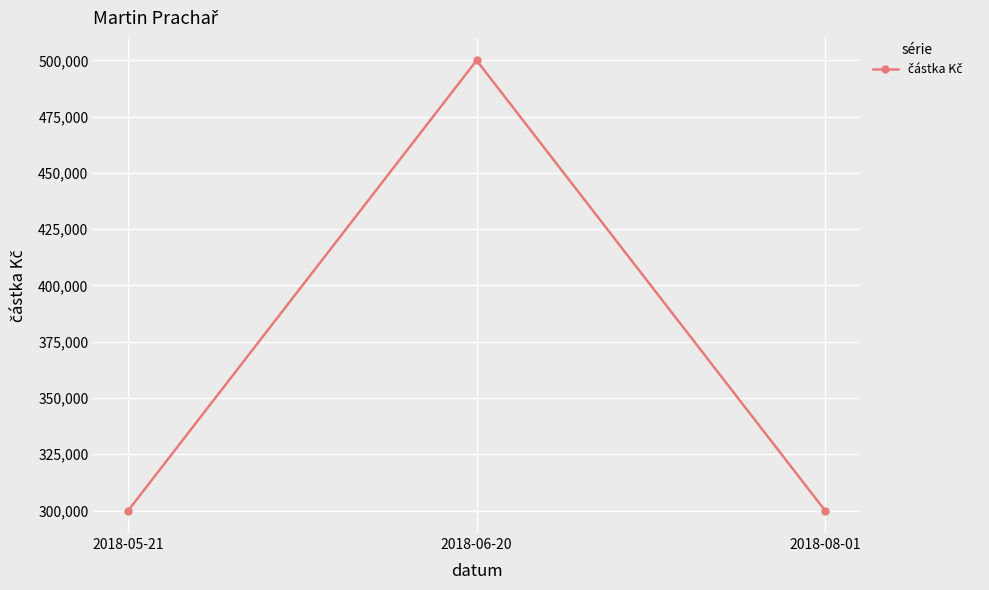

What is the value of the 1st point from the left?

300000